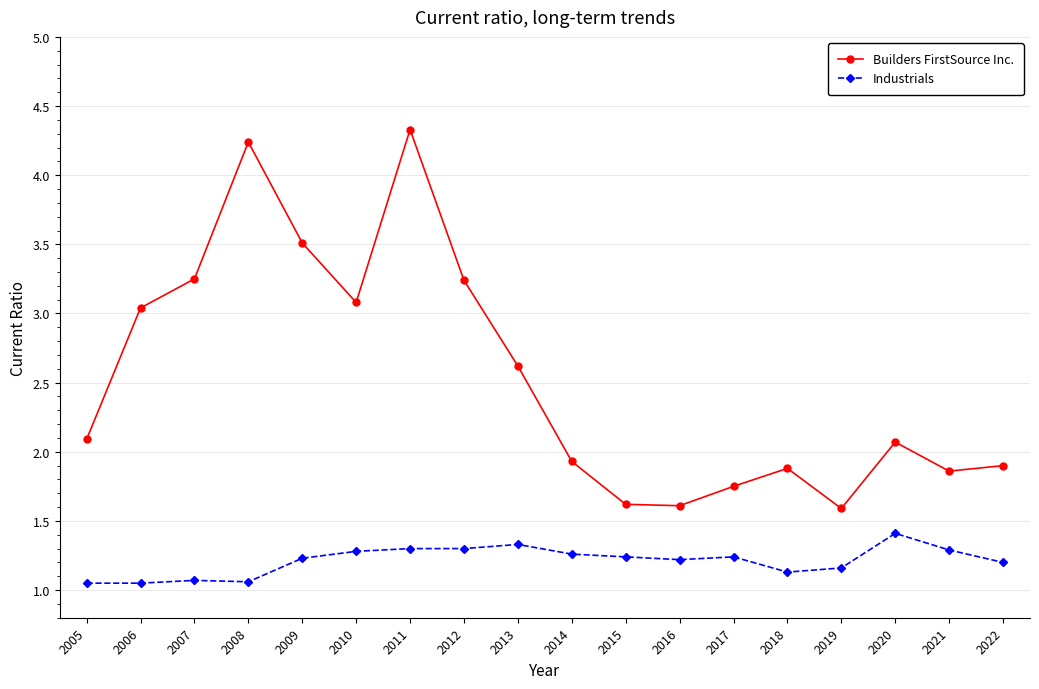

True or false: Industrials and Builders FirstSource Inc. intersect in this chart.

False